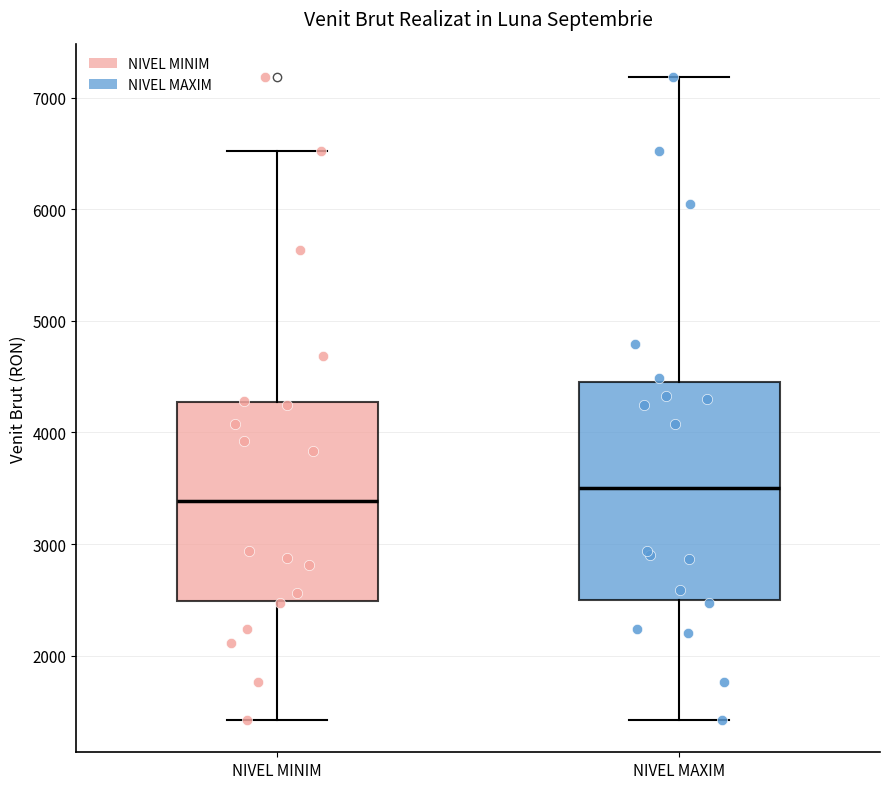

Reading left to right, read every box against the y-axis: the position of its median line, the range the box covers, and the ends of its whiskers. The values are not printed on the chart, so give them approximately, as read against the axis.

NIVEL MINIM: median 3400, box 2500 to 4300, whiskers 1400 to 6500
NIVEL MAXIM: median 3500, box 2500 to 4400, whiskers 1400 to 7200